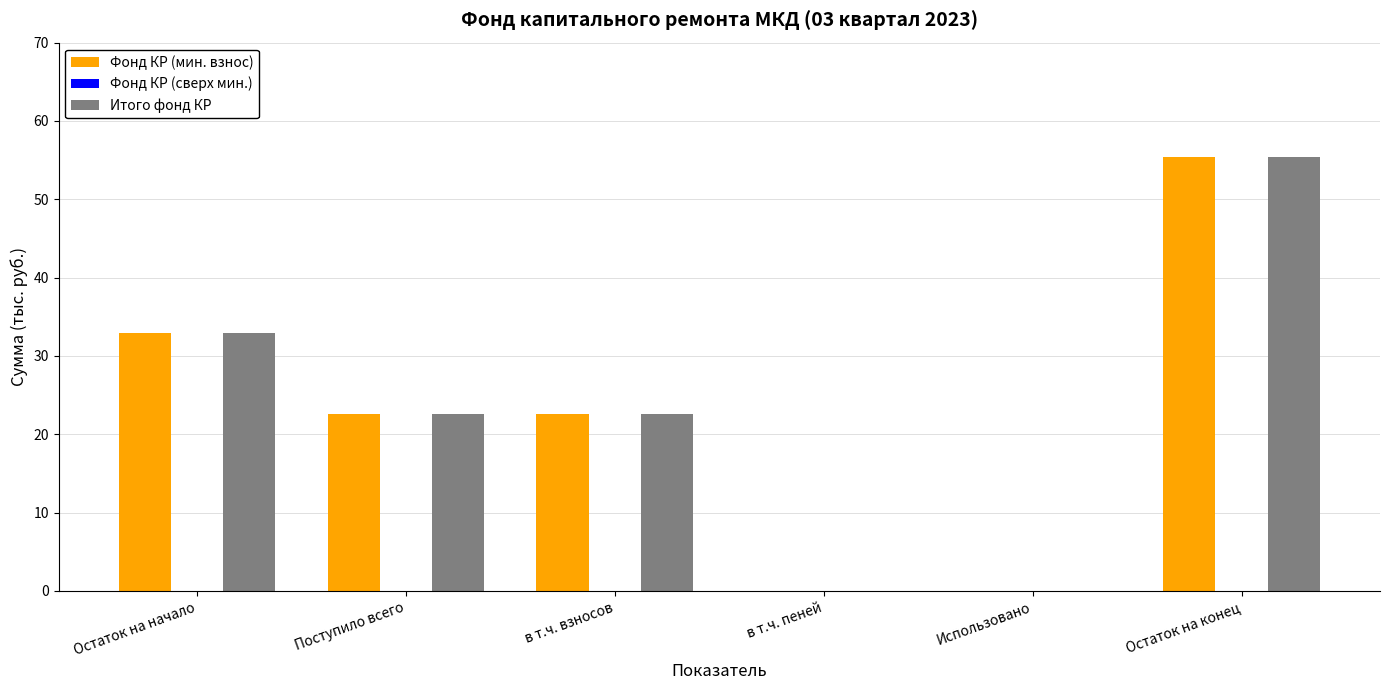

What is the approximate value of Фонд КР (мин. взнос) at Остаток на начало?

32.9